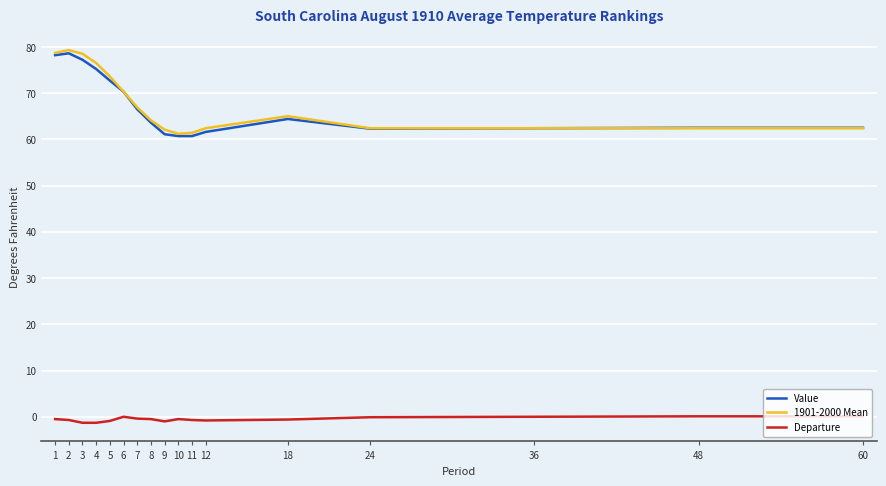

Between 7 and 8, which series saw the biggest shift?

Value